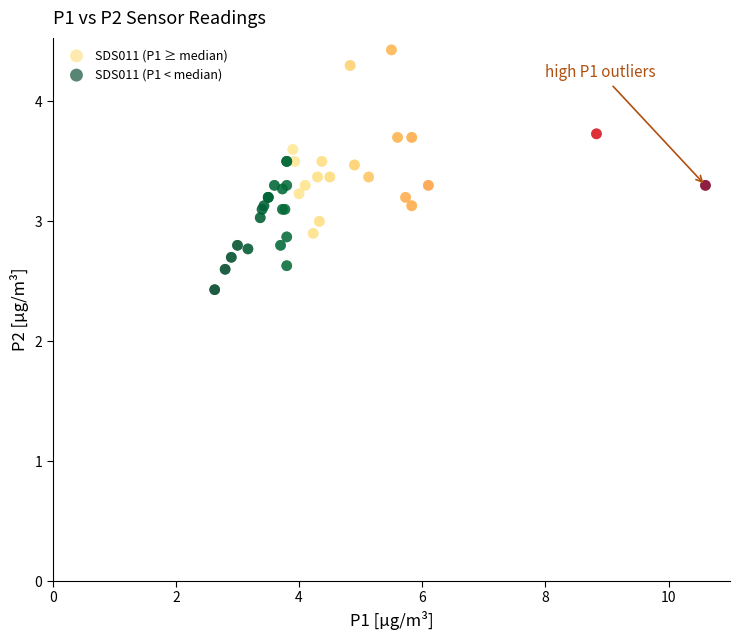

Which series has the widest spread of Y values?

SDS011 (P1 ≥ median)